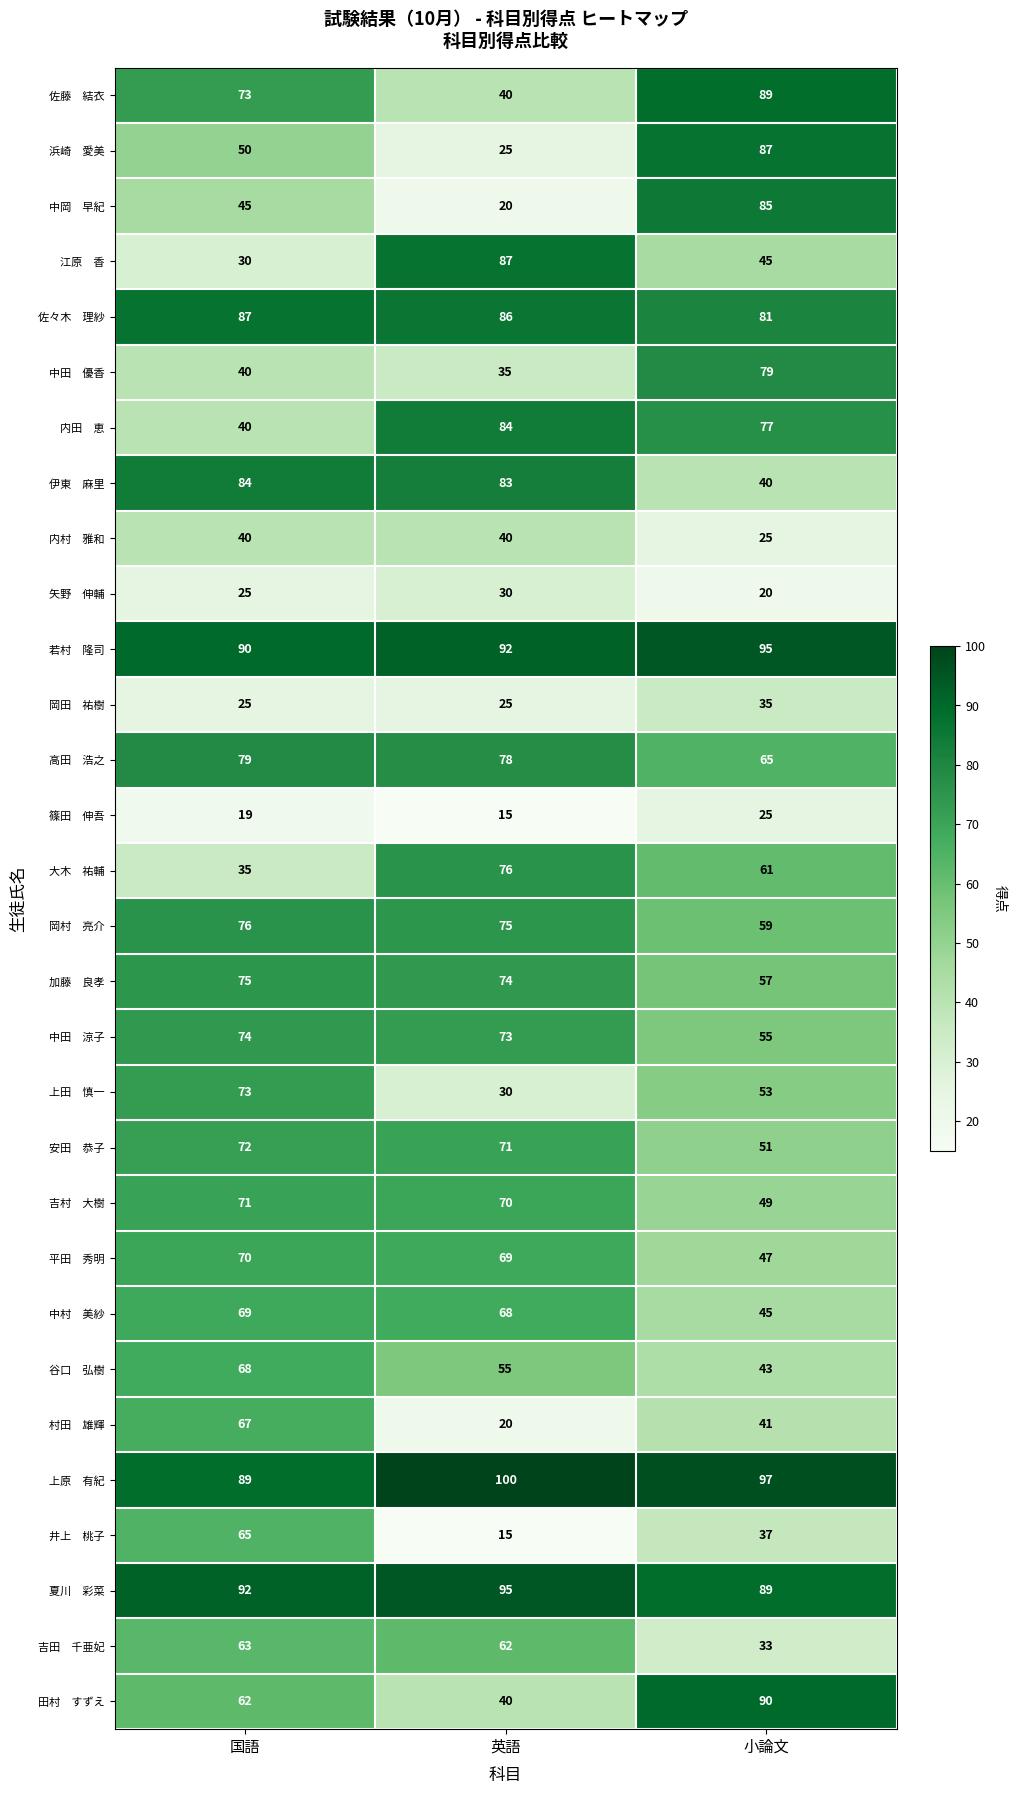

What is the maximum value shown in the chart?

100